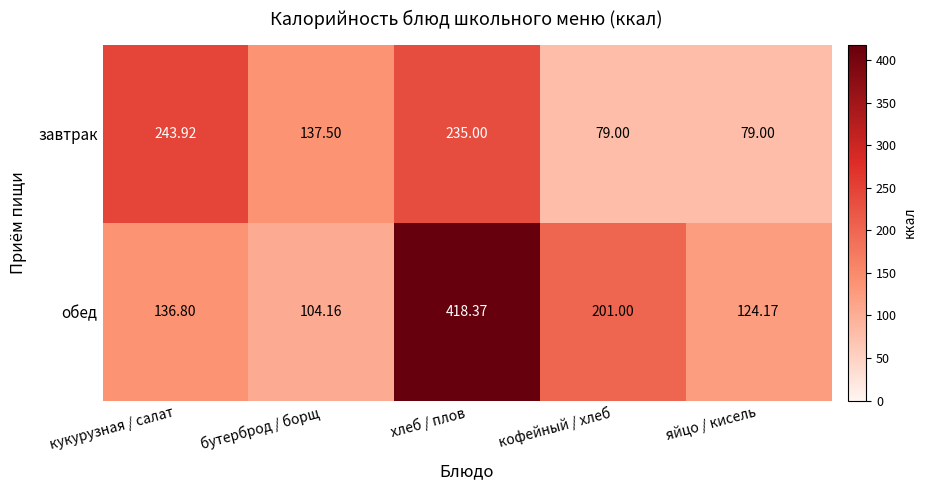

List the series in order of their peak value, highest first.

обед, завтрак